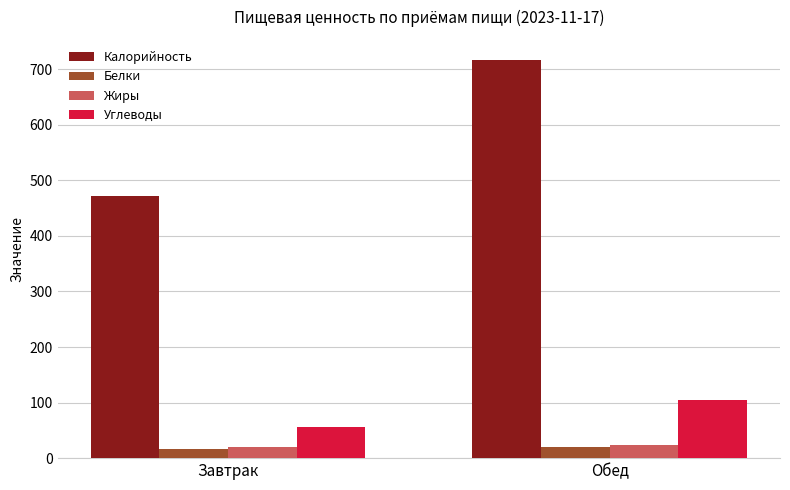

How many bars are there in total?

8